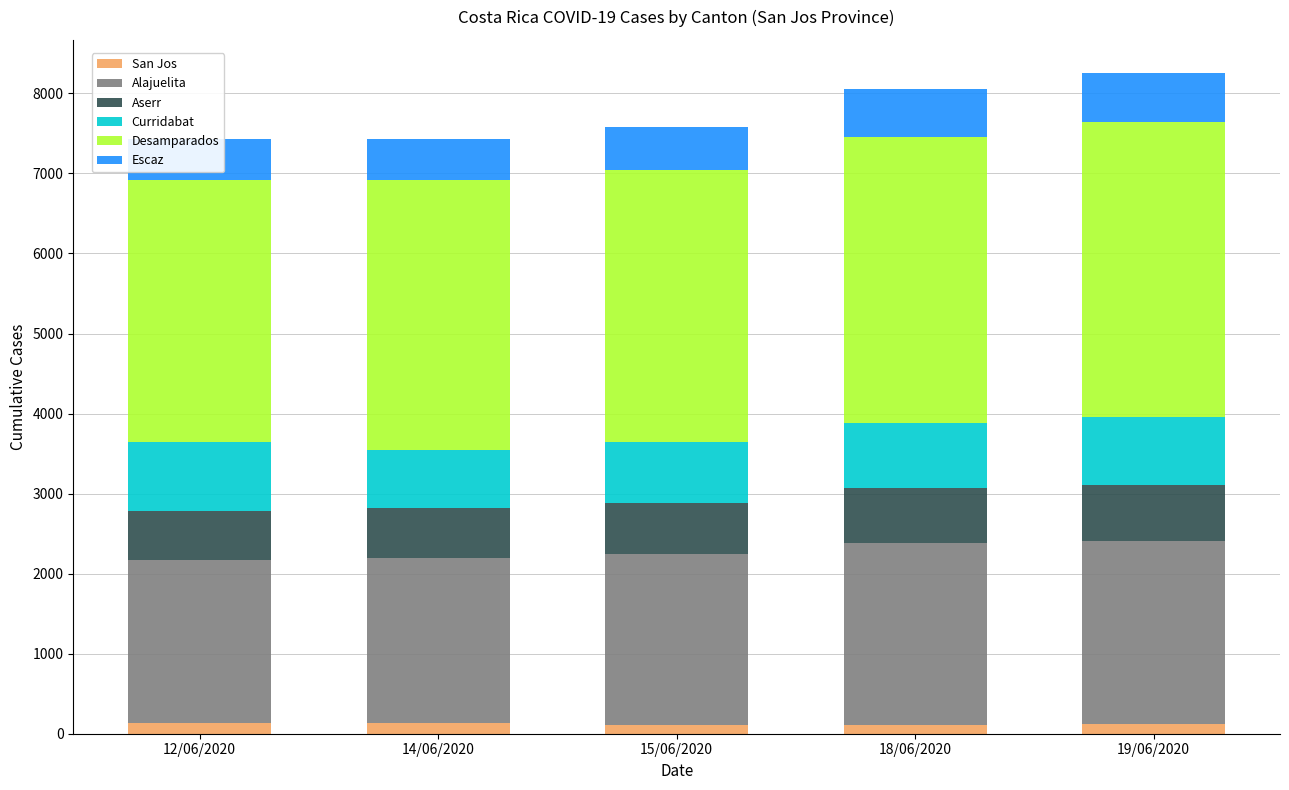

At which label does Alajuelita first exceed 2147?

18/06/2020